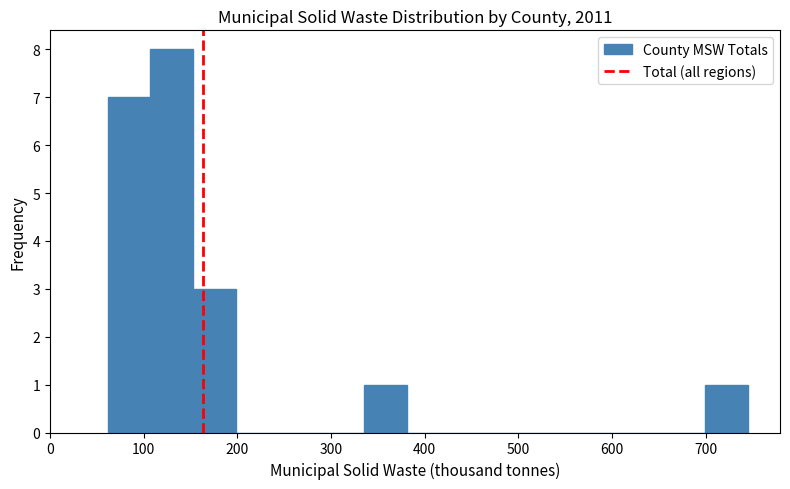

Reading left to right, list every bar in this chart as the range it spans on the x-axis followed by its height. Neither the bar edges nor the heights are printed on the chart, so give them approximately, as read against the axes.

60 to 110: 7
110 to 150: 8
150 to 200: 3
200 to 240: 0
240 to 290: 0
290 to 340: 0
340 to 380: 1
380 to 430: 0
430 to 470: 0
470 to 520: 0
520 to 560: 0
560 to 610: 0
610 to 650: 0
650 to 700: 0
700 to 750: 1